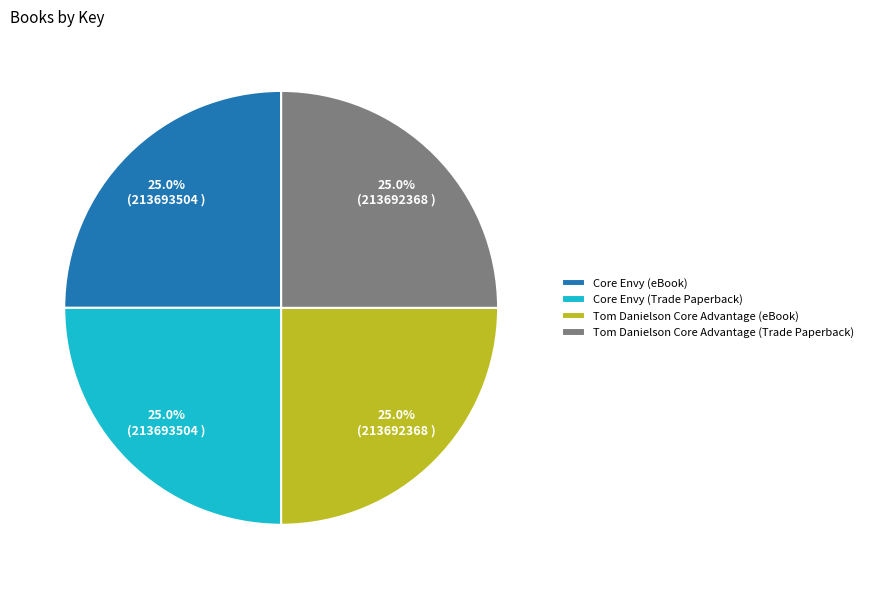

Is it true that Core Envy (Trade Paperback) is 16% of the pie?

False